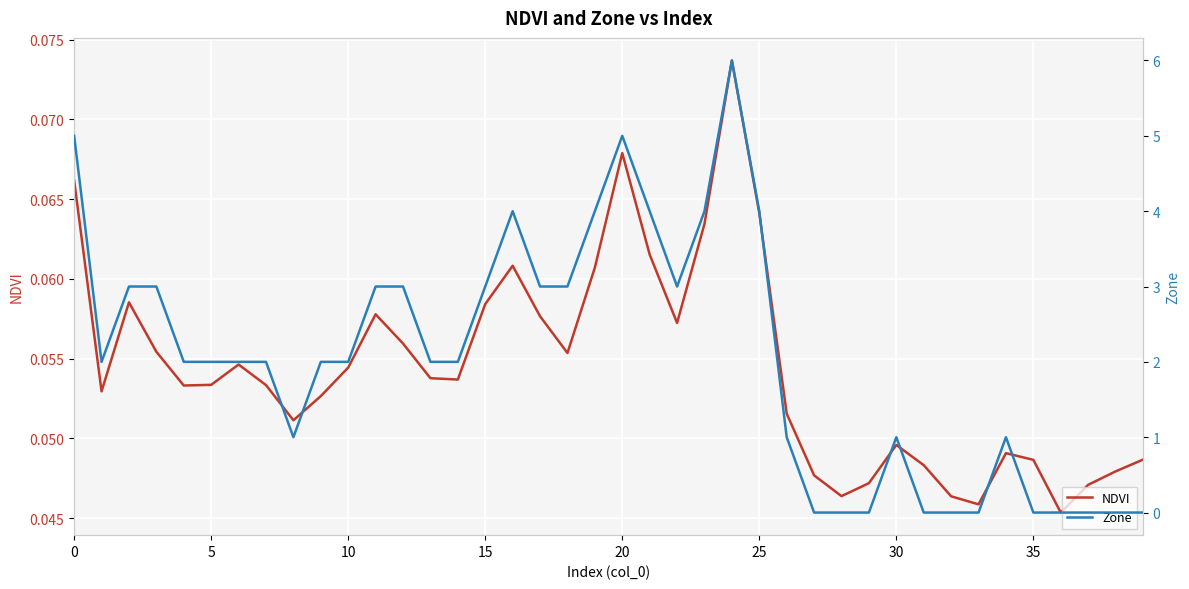

How many interior local valleys does the NDVI series have?

9